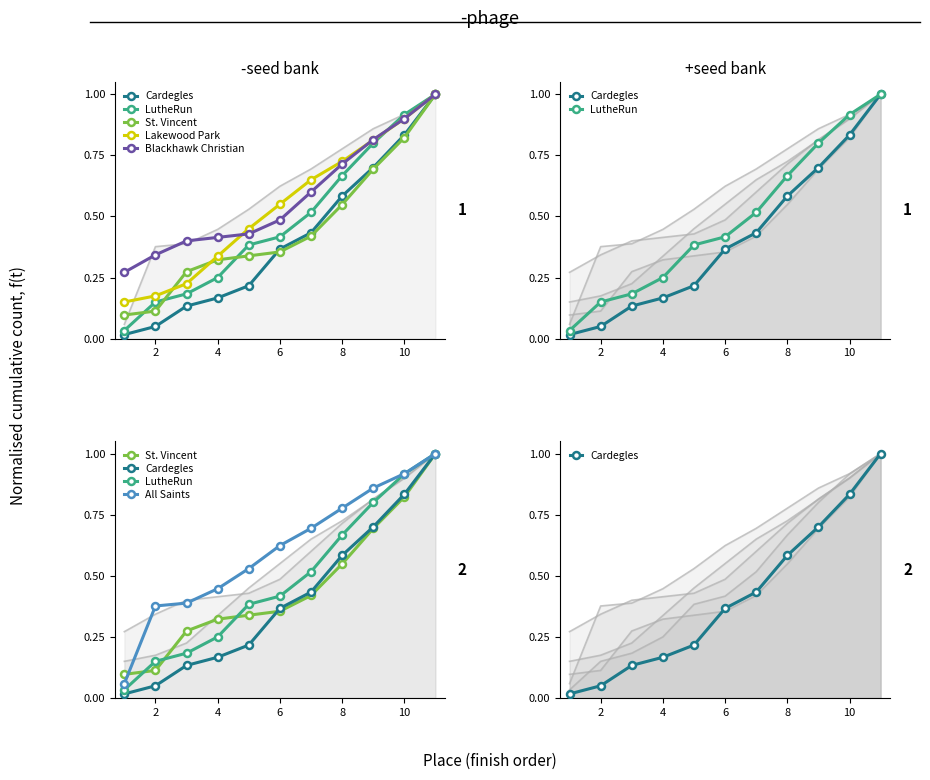

Which series has the largest total across all categories?

All Saints